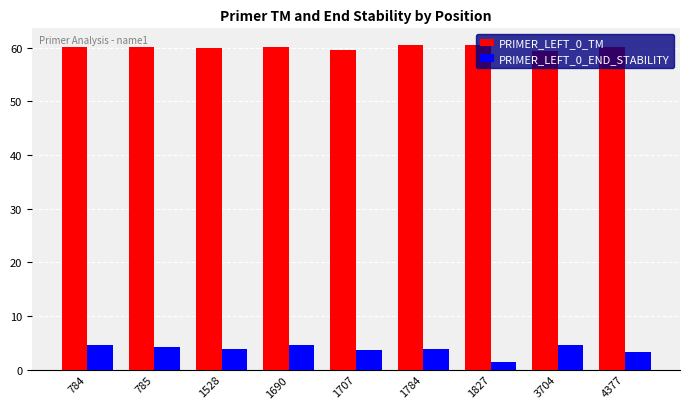

Count the number of data series in this chart.

2